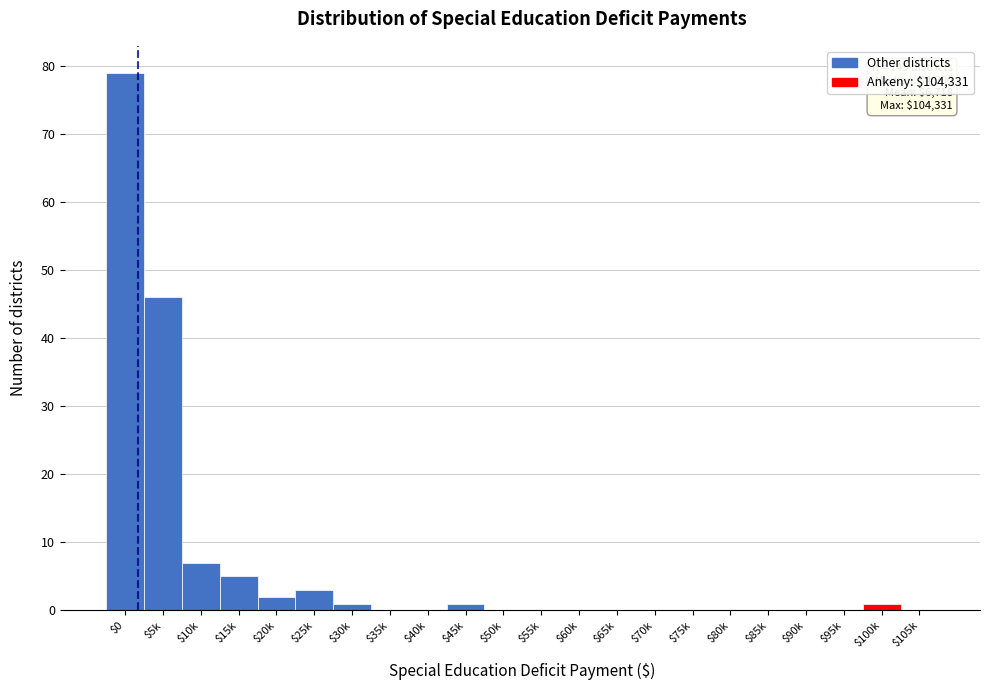

Where is the data nearest to the value 39?

$5k